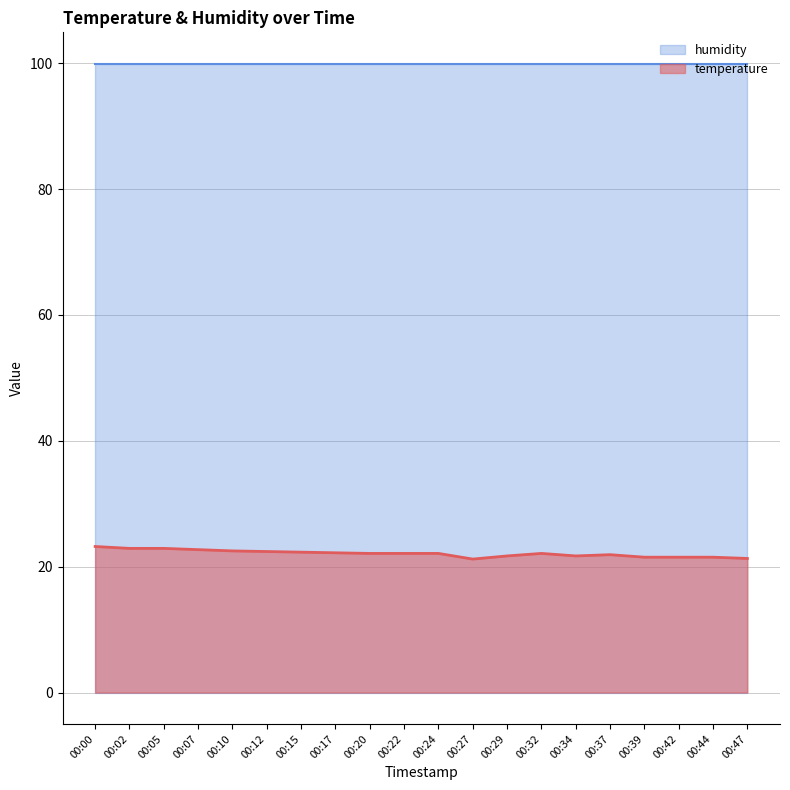

Which has a higher value, 00:44 or 00:02?

00:02